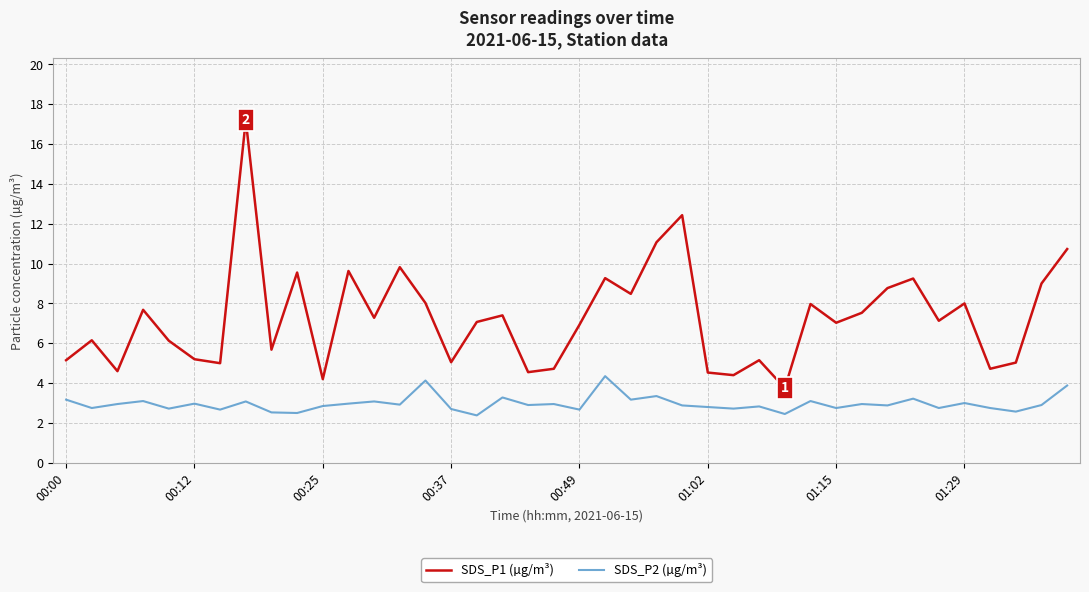

What is the minimum value for SDS_P2 (µg/m³)?

2.4